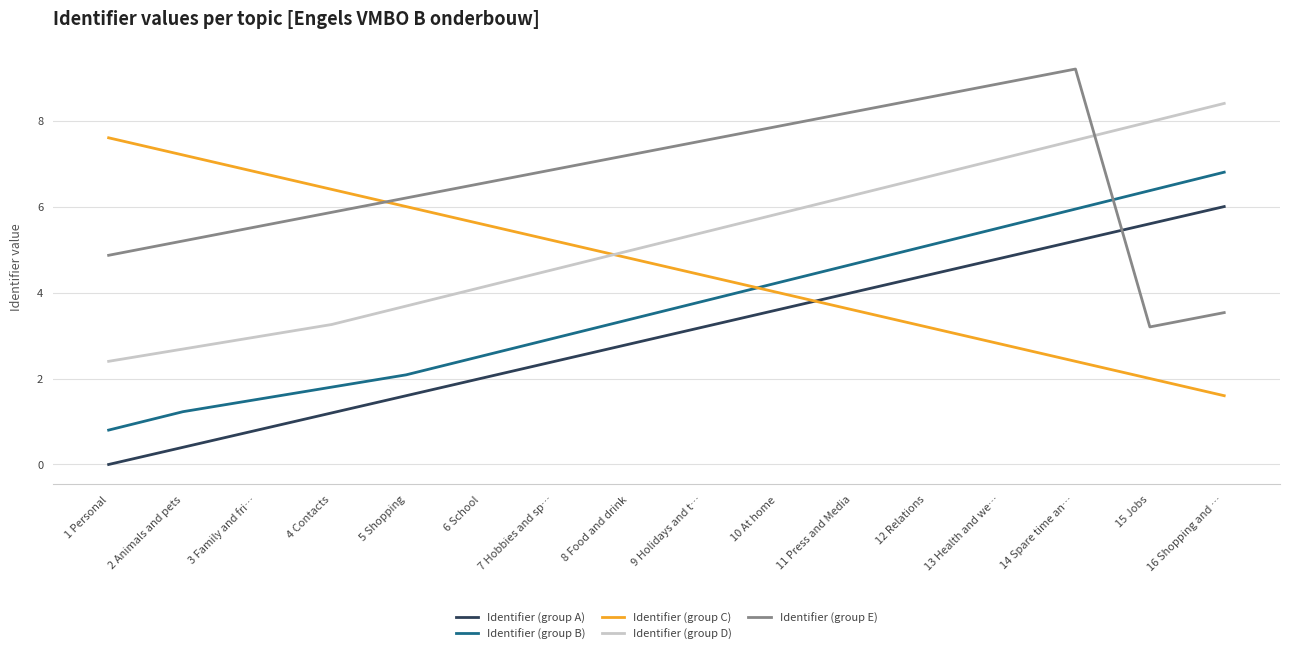

Read the Identifier (group A) value at 13 Health and we….

4.8